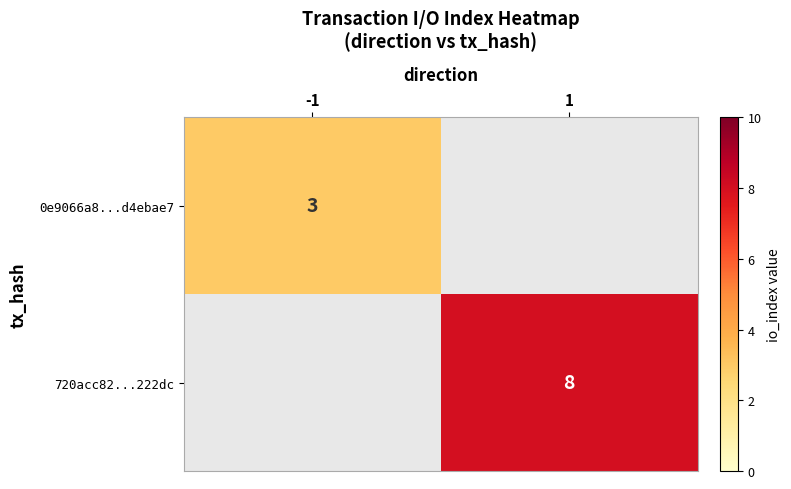

Is the value of 0e9066a8...d4ebae7 at -1 greater than the value of 720acc82...222dc at 1?

No